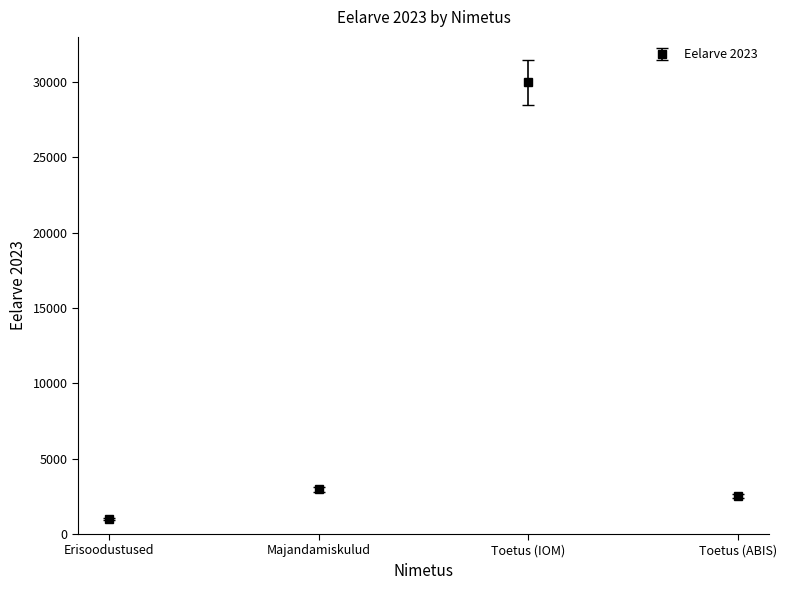

What is the sum of all values?

36393